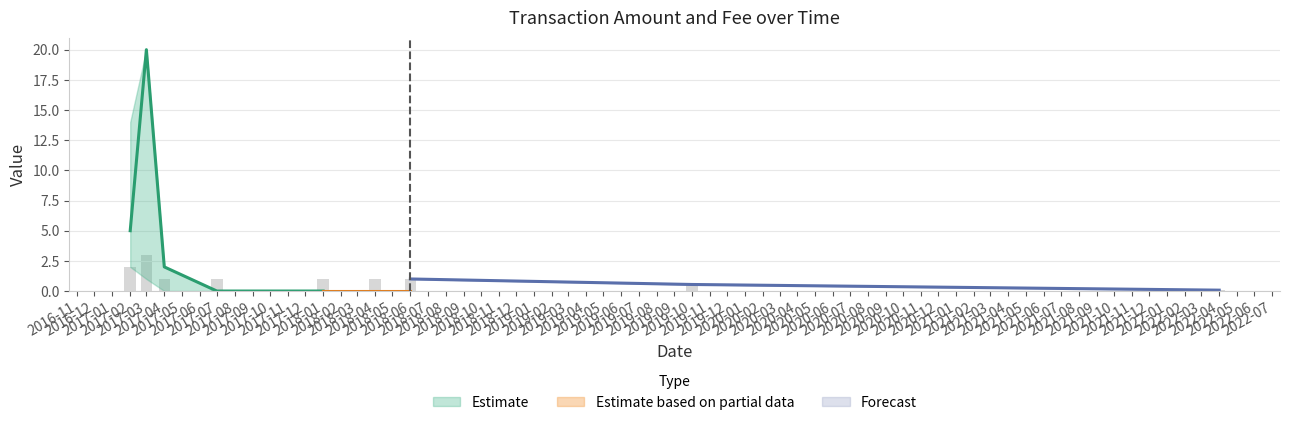

What is the value of the Fee_high bar at the 8th from the left?

0.5